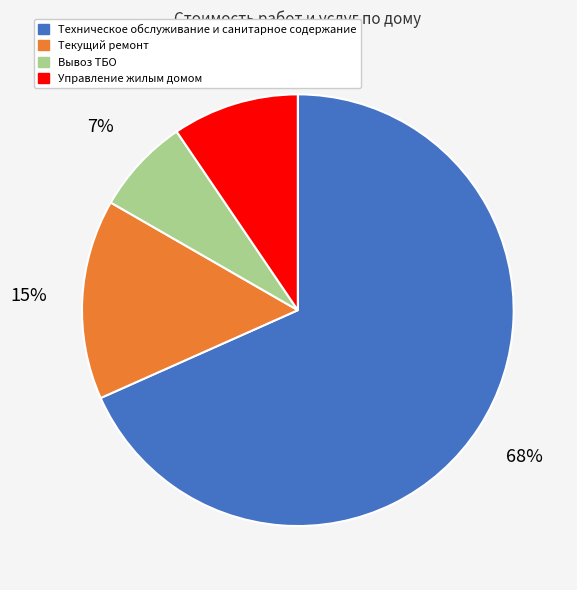

How many segments does this pie chart have?

4